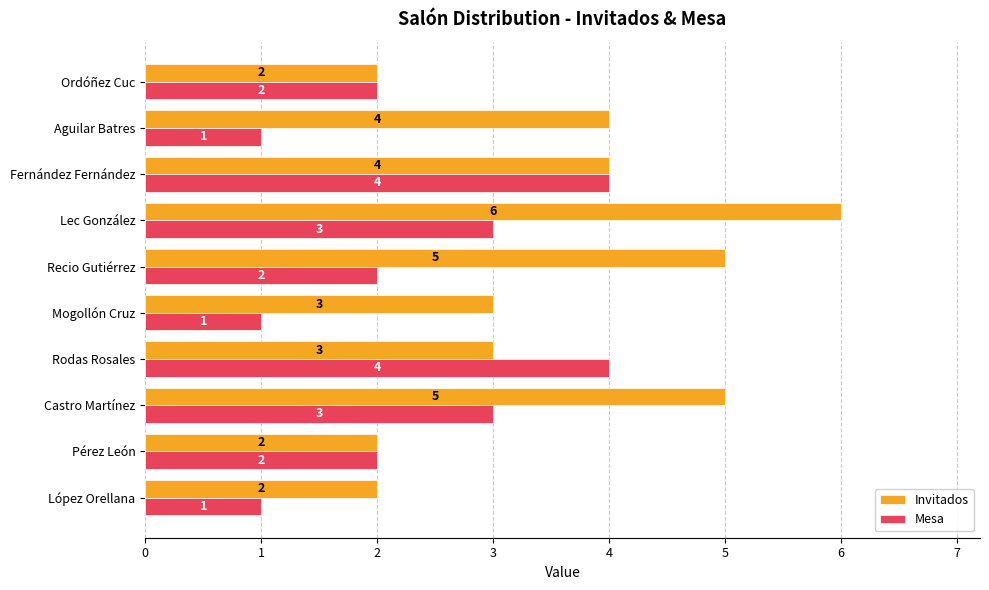

Is the value of Invitados at Rodas Rosales greater than the value of Mesa at Pérez León?

Yes